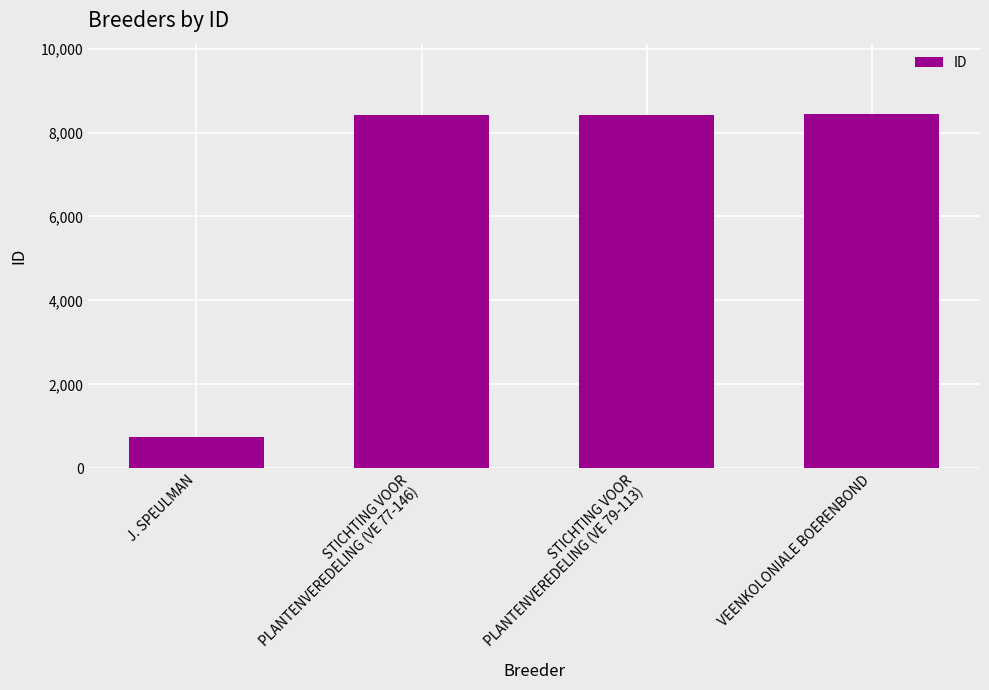

What is the label of the 4th bar from the left?

VEENKOLONIALE BOERENBOND